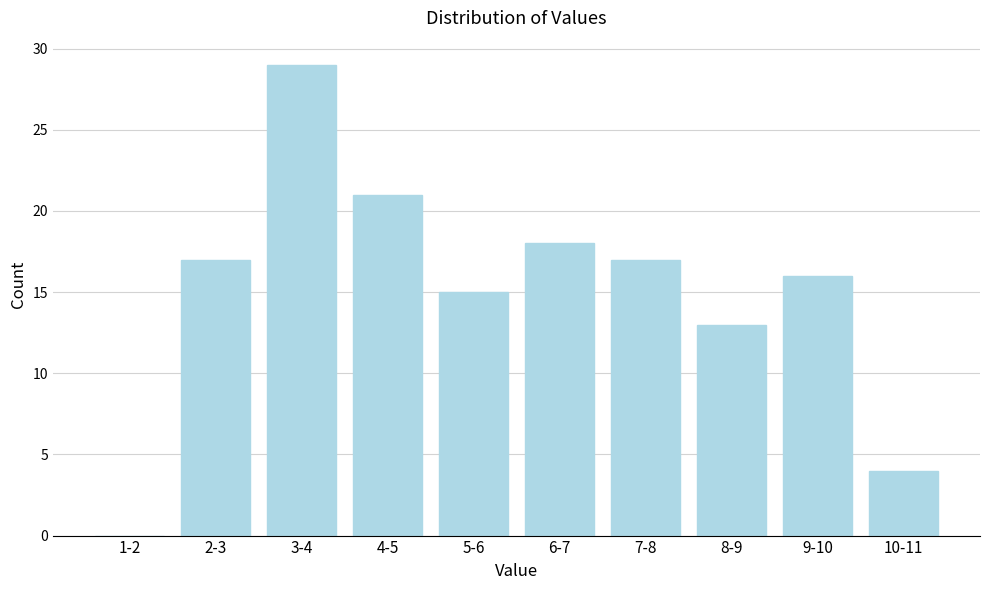

Reading right to left, extract all data points from this chart.

10-11=4	9-10=16	8-9=13	7-8=17	6-7=18	5-6=15	4-5=21	3-4=29	2-3=17	1-2=0